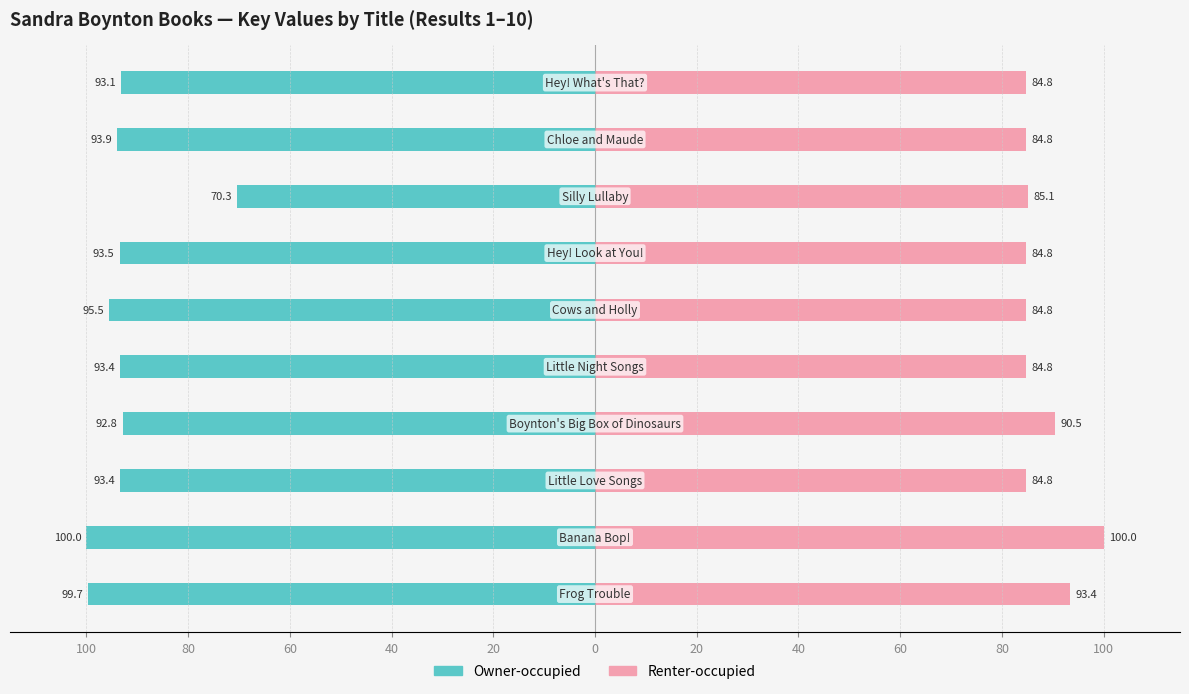

Read the Owner-occupied value at 80.

-93.1